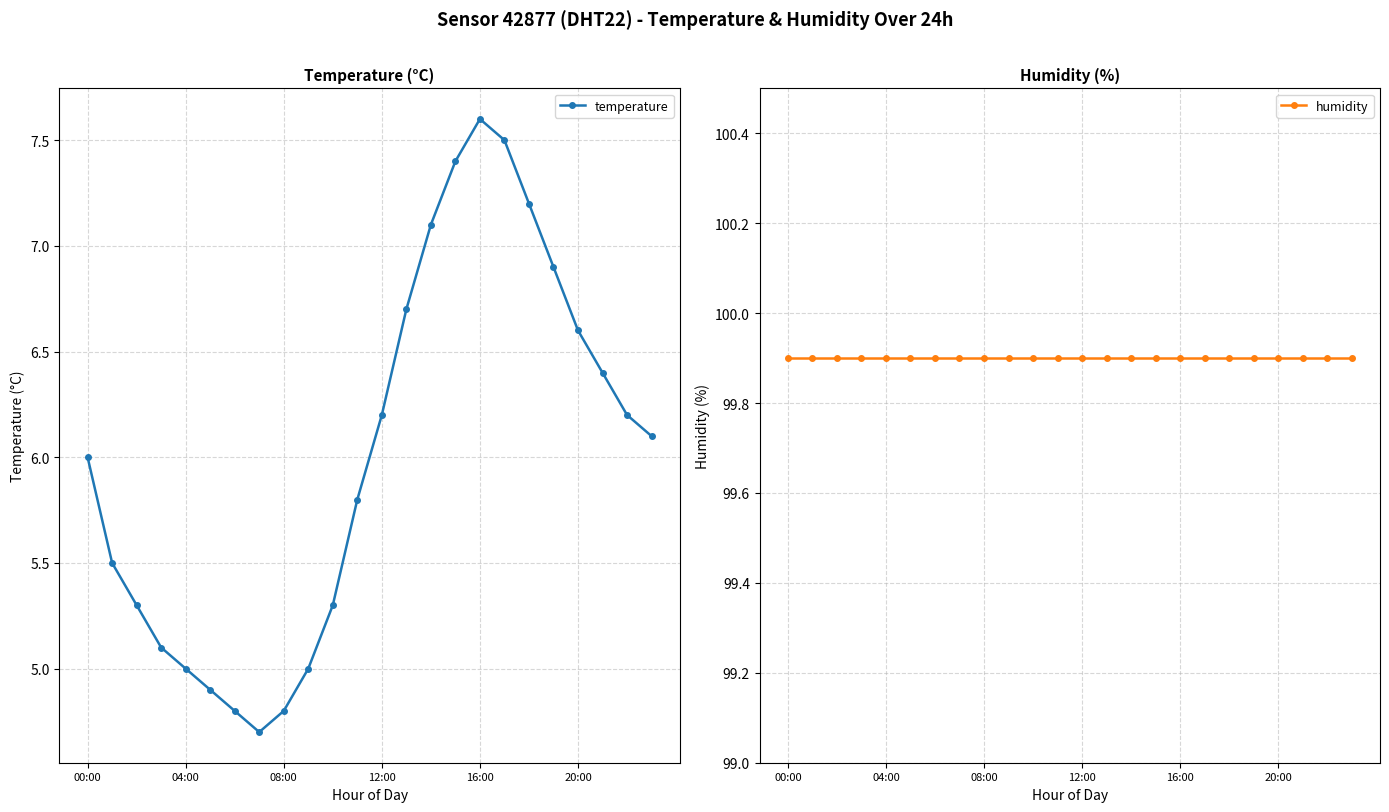

Reading right to left, what are all the values shown in this chart?

temperature: 6.1	6.2	6.4	6.6	6.9	7.2	7.5	7.6	7.4	7.1	6.7	6.2	5.8	5.3	5.0	4.8	4.7	4.8	4.9	5.0	5.1	5.3	5.5	6.0
humidity: 99.9	99.9	99.9	99.9	99.9	99.9	99.9	99.9	99.9	99.9	99.9	99.9	99.9	99.9	99.9	99.9	99.9	99.9	99.9	99.9	99.9	99.9	99.9	99.9